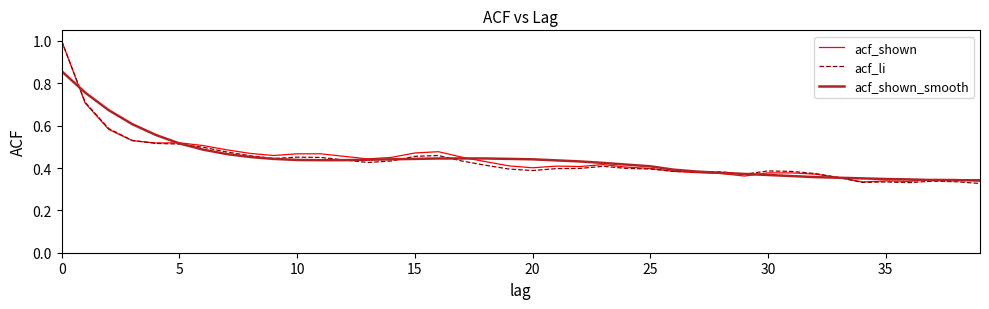

What is the maximum value shown in the chart?

1.0